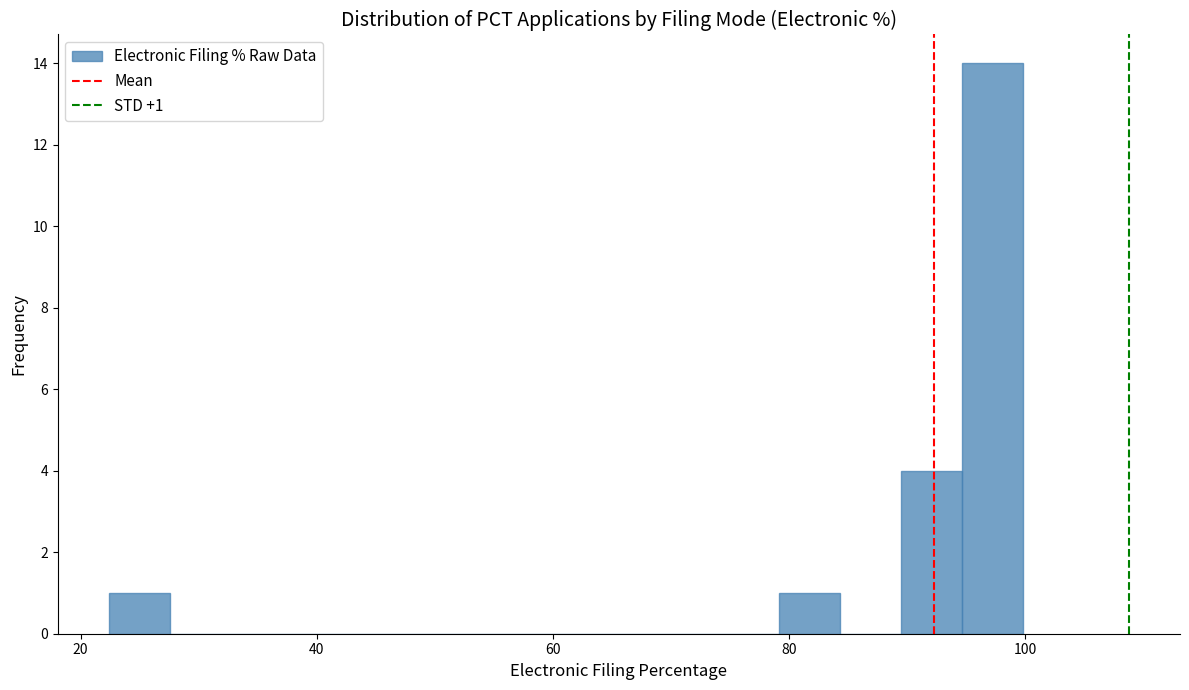

Around what value on the x-axis is the tallest bar? Give the approximate position of its centre, as read against the axis.

98